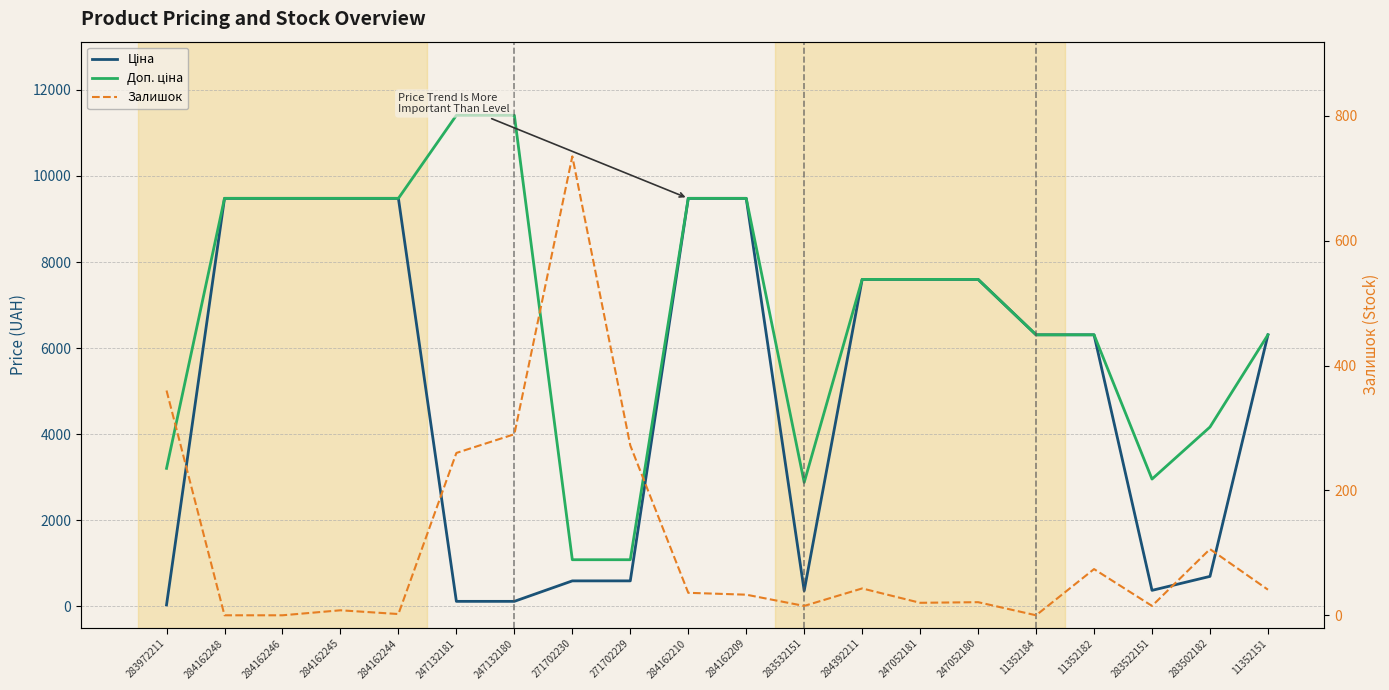

Count the number of categories in the chart.

20